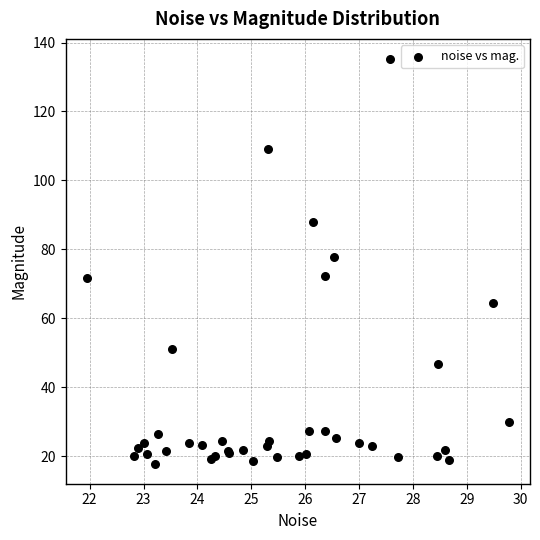

What Y value in the scatter plot is closest to 76?

77.7